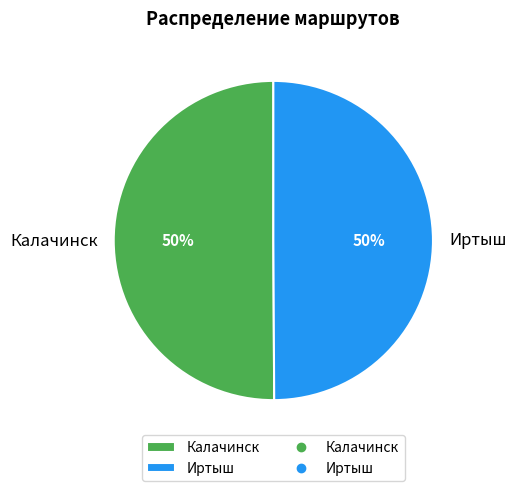

Count the number of slices in the pie.

2